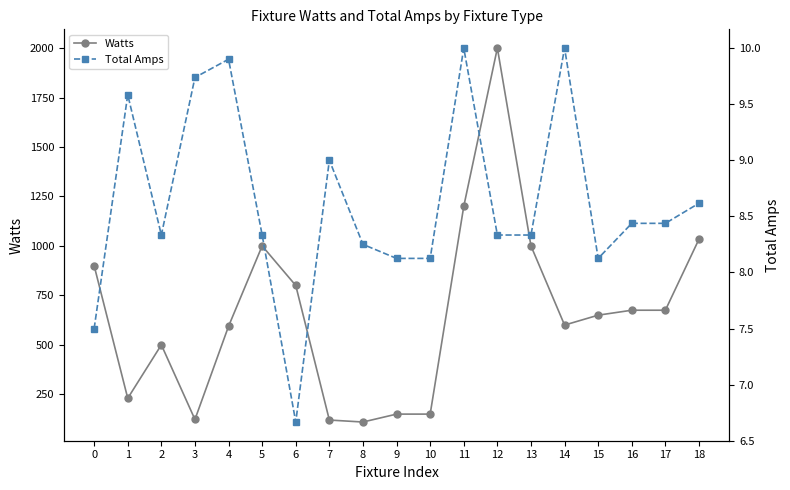

What is the highest value of the Watts series?

2000